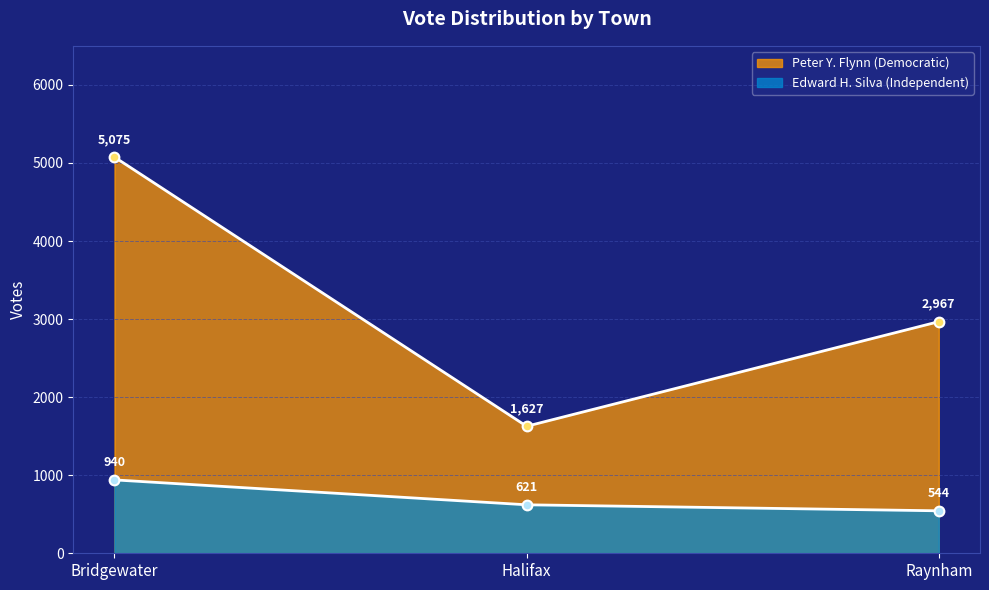

Rank the series at Bridgewater from lowest to highest value.

Edward H. Silva (Independent), Peter Y. Flynn (Democratic)